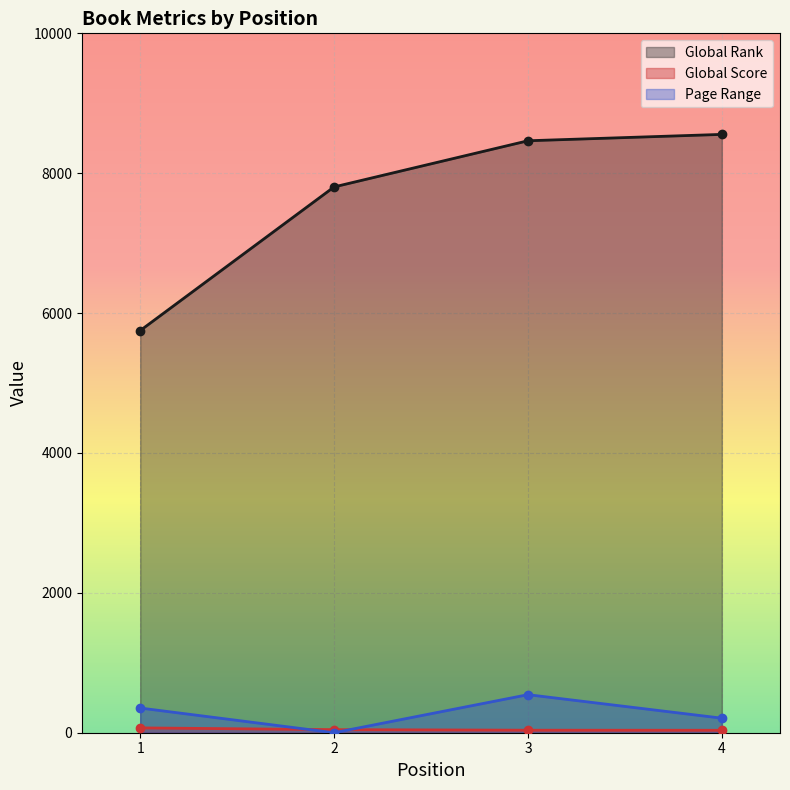

The Global Rank series shows 5105 at 2. True or false?

False